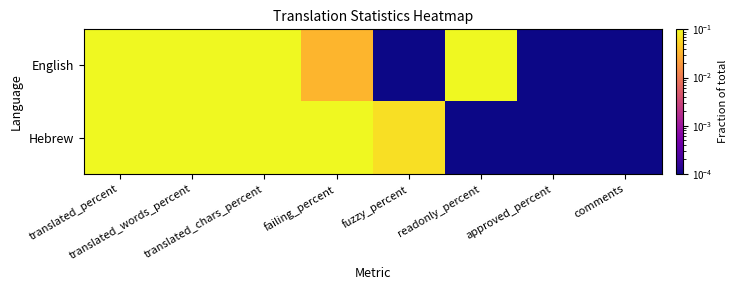

What is the maximum value shown in the chart?

1.0